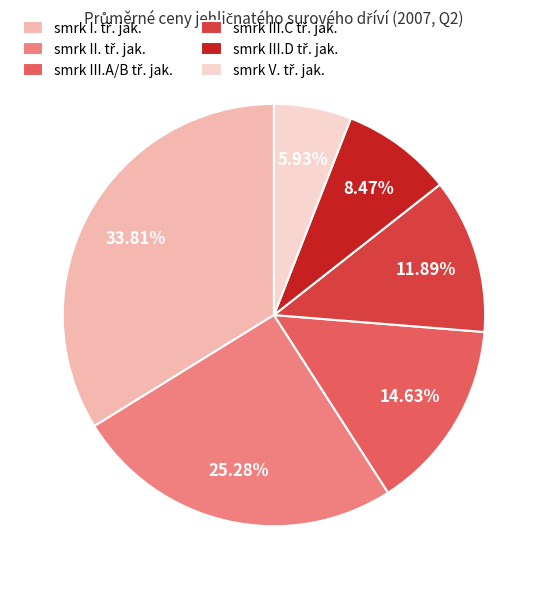

Is there any slice that represents more than half of the pie?

No